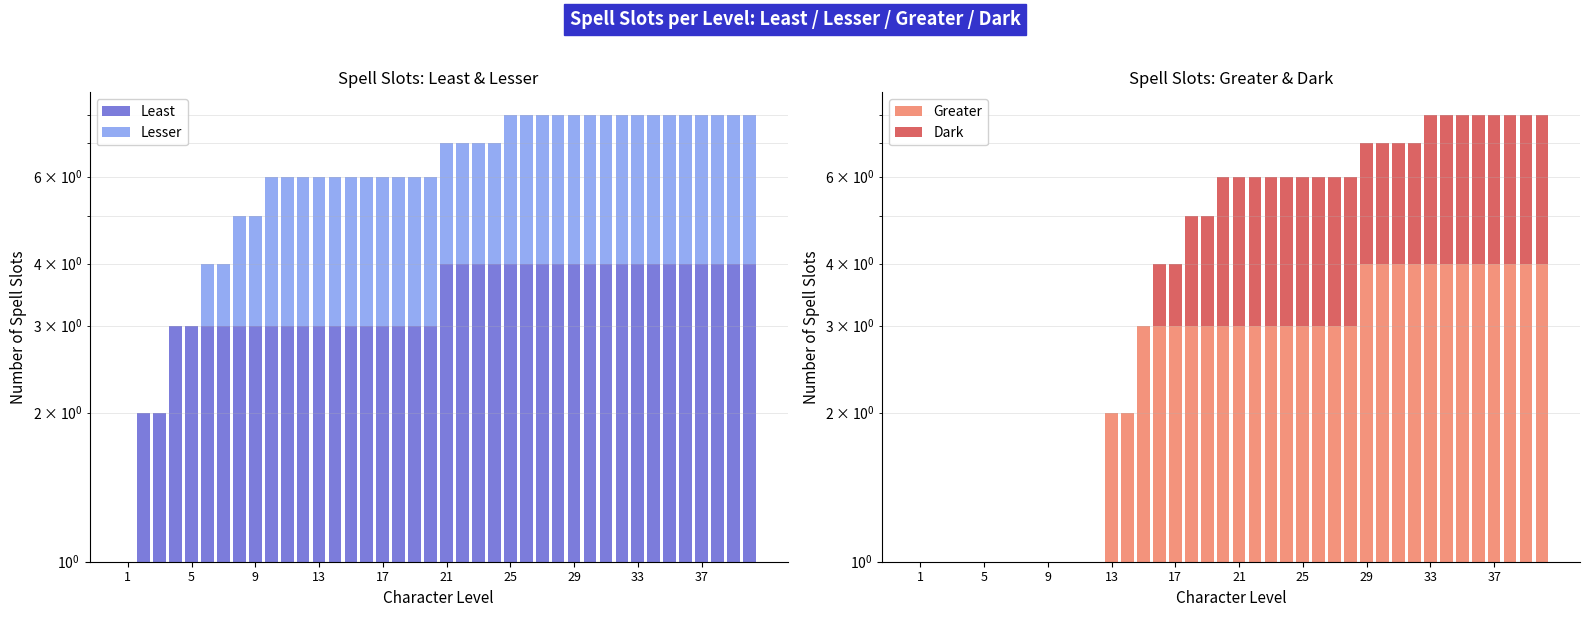

Is it true that Dark equals 2 at 11?

False